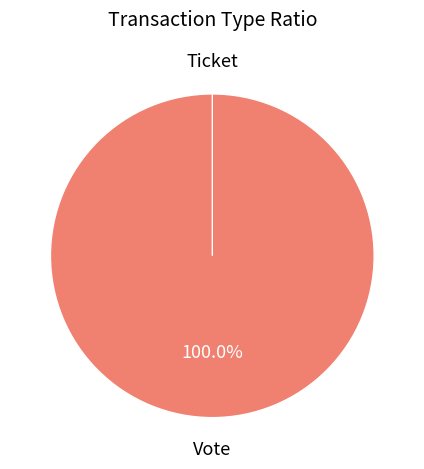

Which category has the smallest portion of the pie?

Ticket